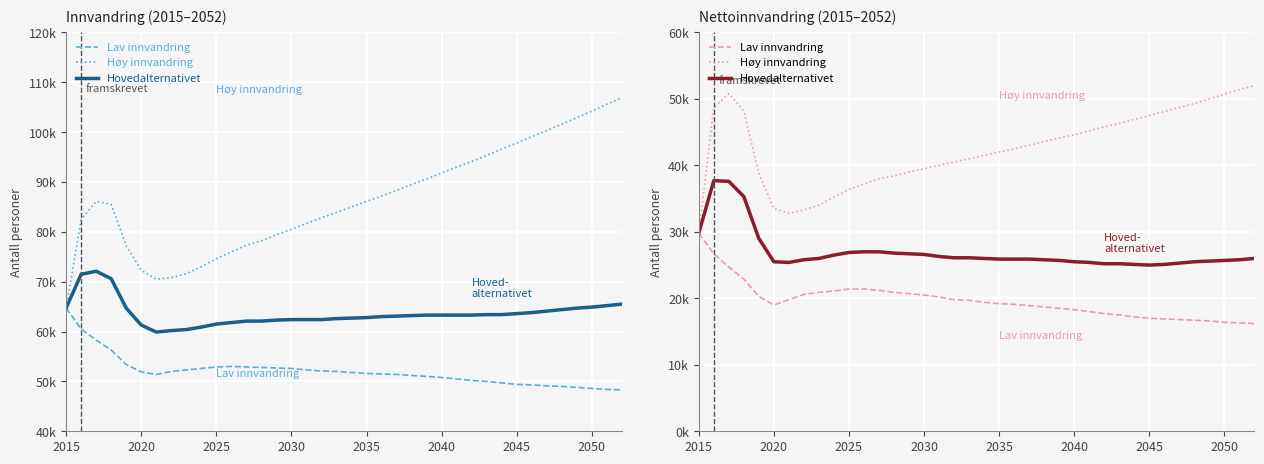

What are all the series names shown in the legend?

Lav innvandring, Høy innvandring, Hovedalternativet